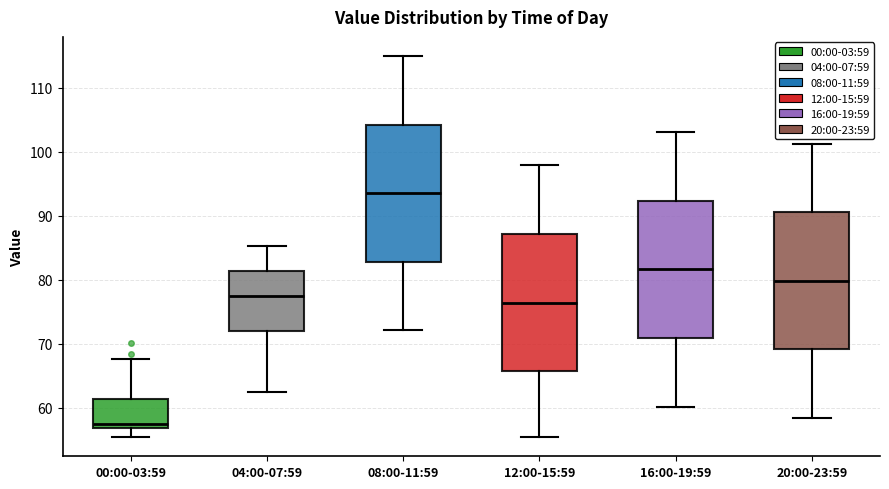

Reading left to right, transcribe this box plot: for each box, give where its median line is, the range the box spans, and where its two whiskers end, as read against the y-axis. The values are not printed on the chart, so give them approximately, as read against the axis.

00:00-03:59: median 57 (just above the box's lower edge), box 57 to 61, whiskers 55 to 68
04:00-07:59: median 78, box 72 to 81, whiskers 63 to 85
08:00-11:59: median 94, box 83 to 104, whiskers 72 to 115
12:00-15:59: median 76, box 66 to 87, whiskers 55 to 98
16:00-19:59: median 82, box 71 to 92, whiskers 60 to 103
20:00-23:59: median 80, box 69 to 91, whiskers 58 to 101